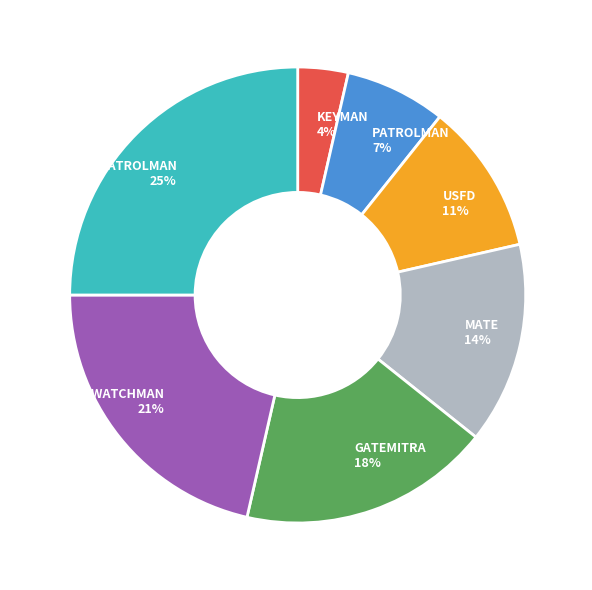

True or false: MATE accounts for 28% of the total.

False